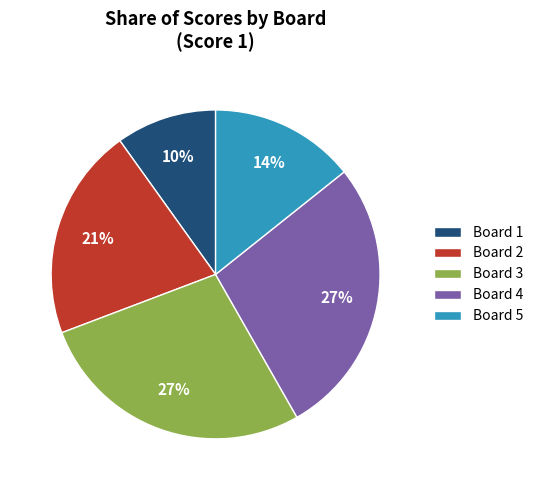

To the nearest percent, what is the combined percentage of Board 2 and Board 3?

48%